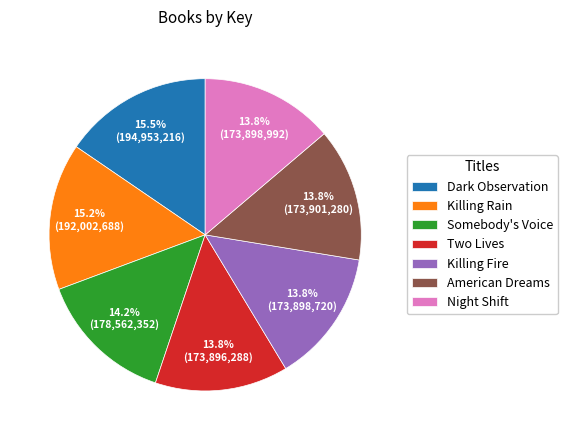

Which has a higher value, American Dreams or Killing Rain?

Killing Rain